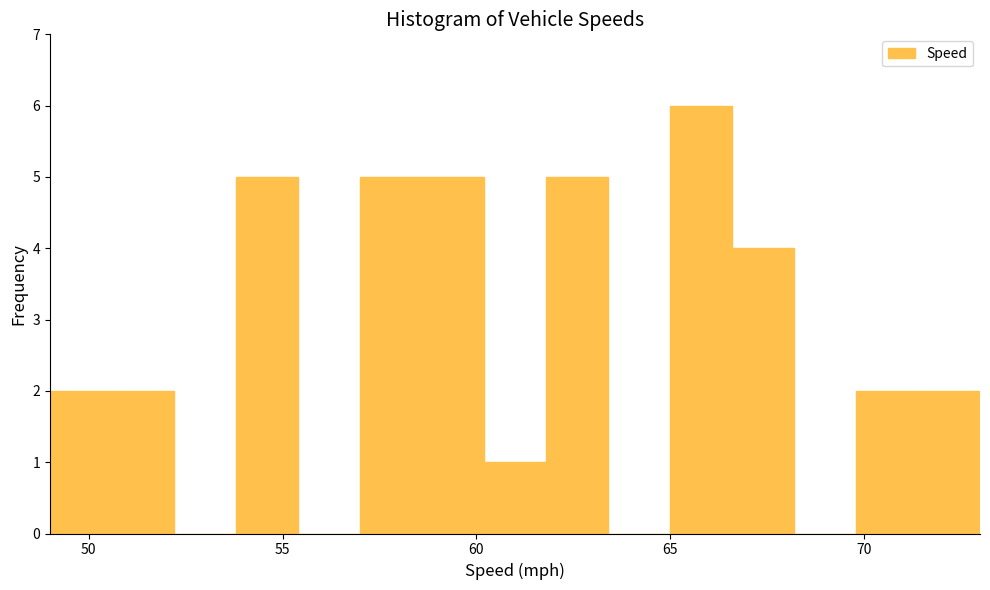

Read against the x-axis, roughly where is the centre of the tallest bar?

66.0